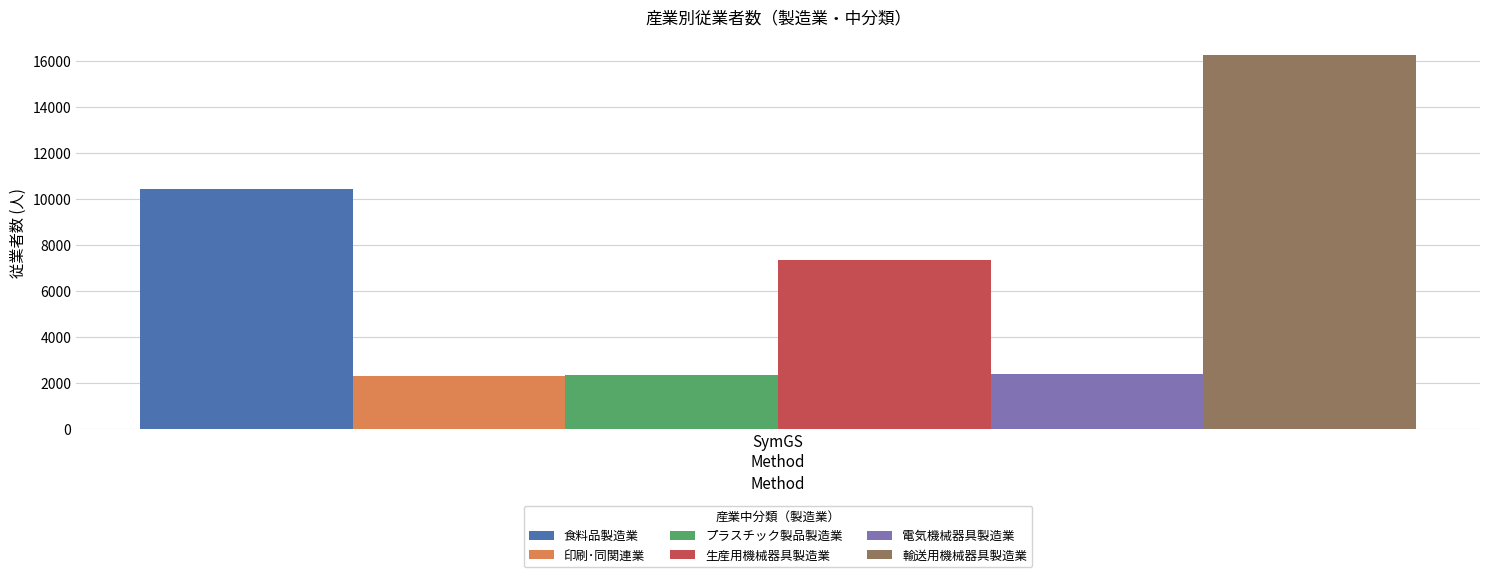

Which series has the largest range (max minus min)?

食料品製造業